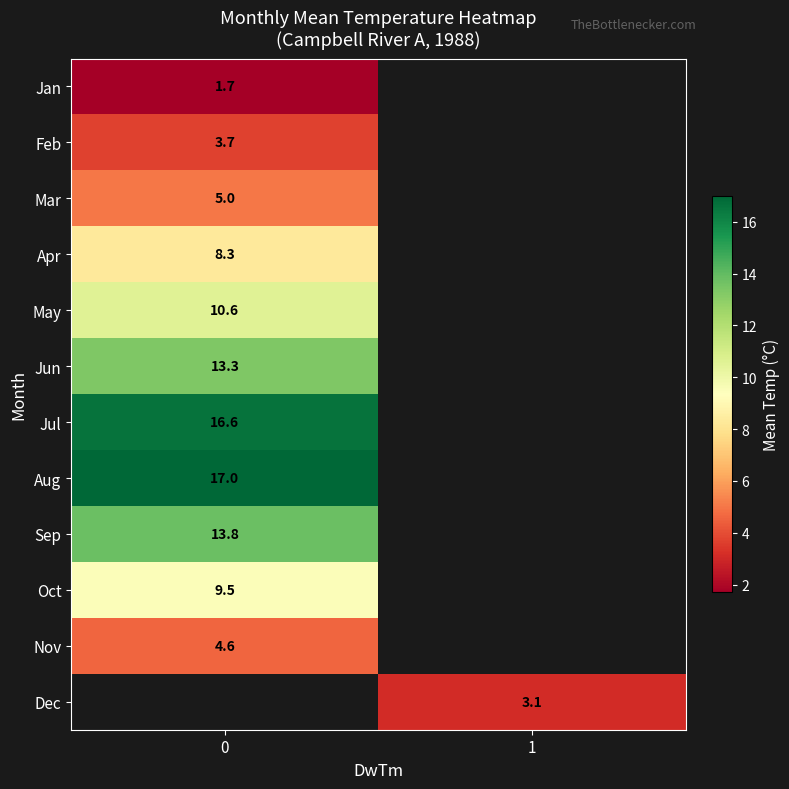

How many distinct data groups are displayed?

12